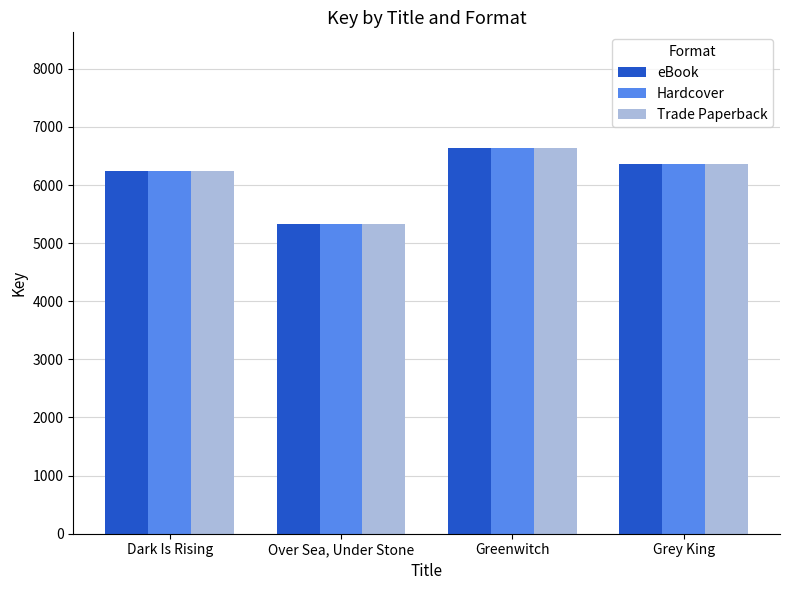

The value of eBook at Over Sea, Under Stone is 2111. True or false?

False